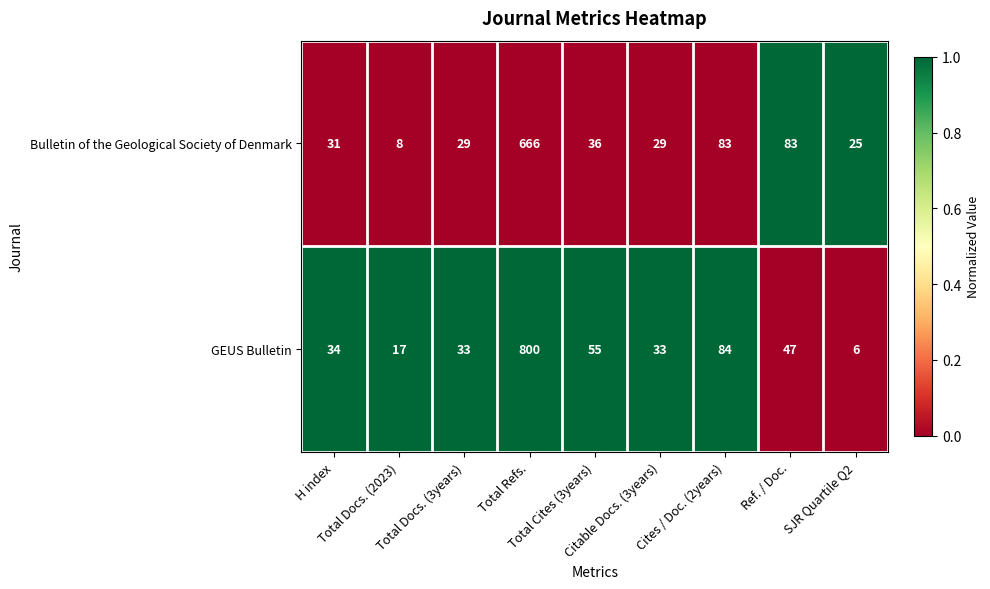

Which series has the largest range (max minus min)?

GEUS Bulletin